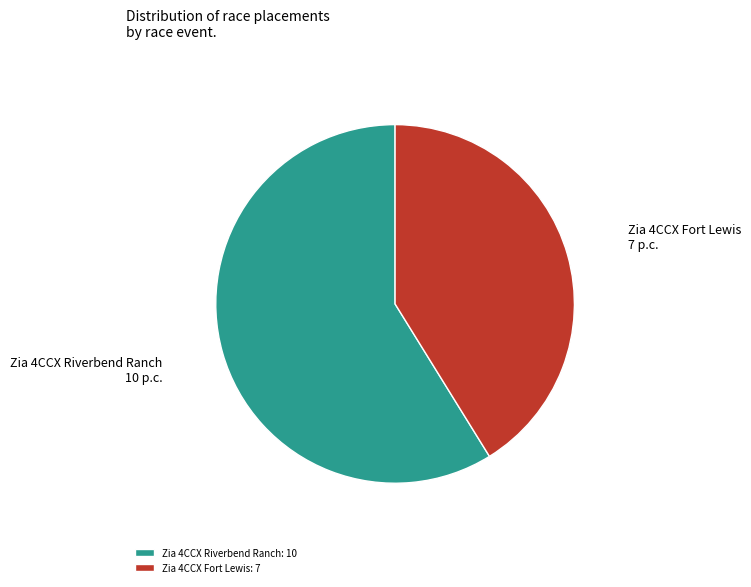

Is it true that Zia 4CCX Riverbend Ranch is 69% of the pie?

False